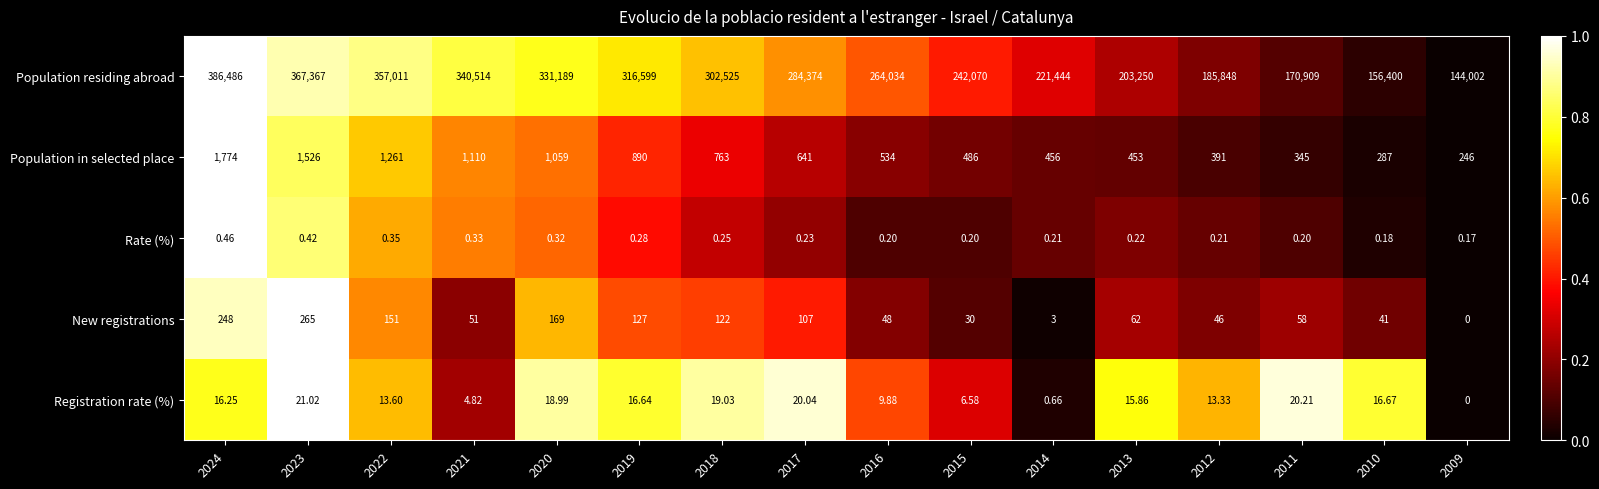

How many values in the New registrations series are below 62?

8